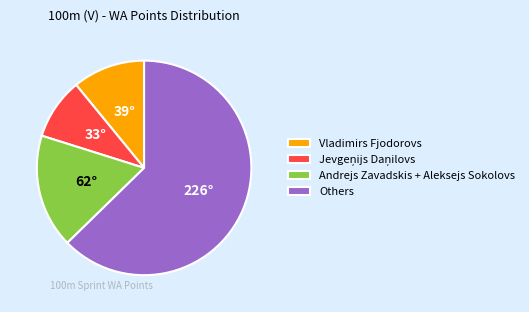

Does any single category account for the majority?

Yes